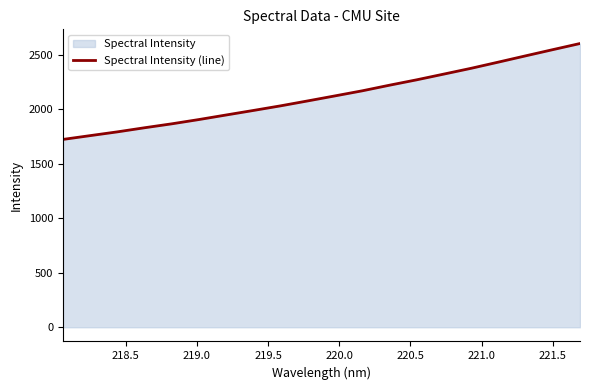

What is the maximum value shown in the chart?

2602.5